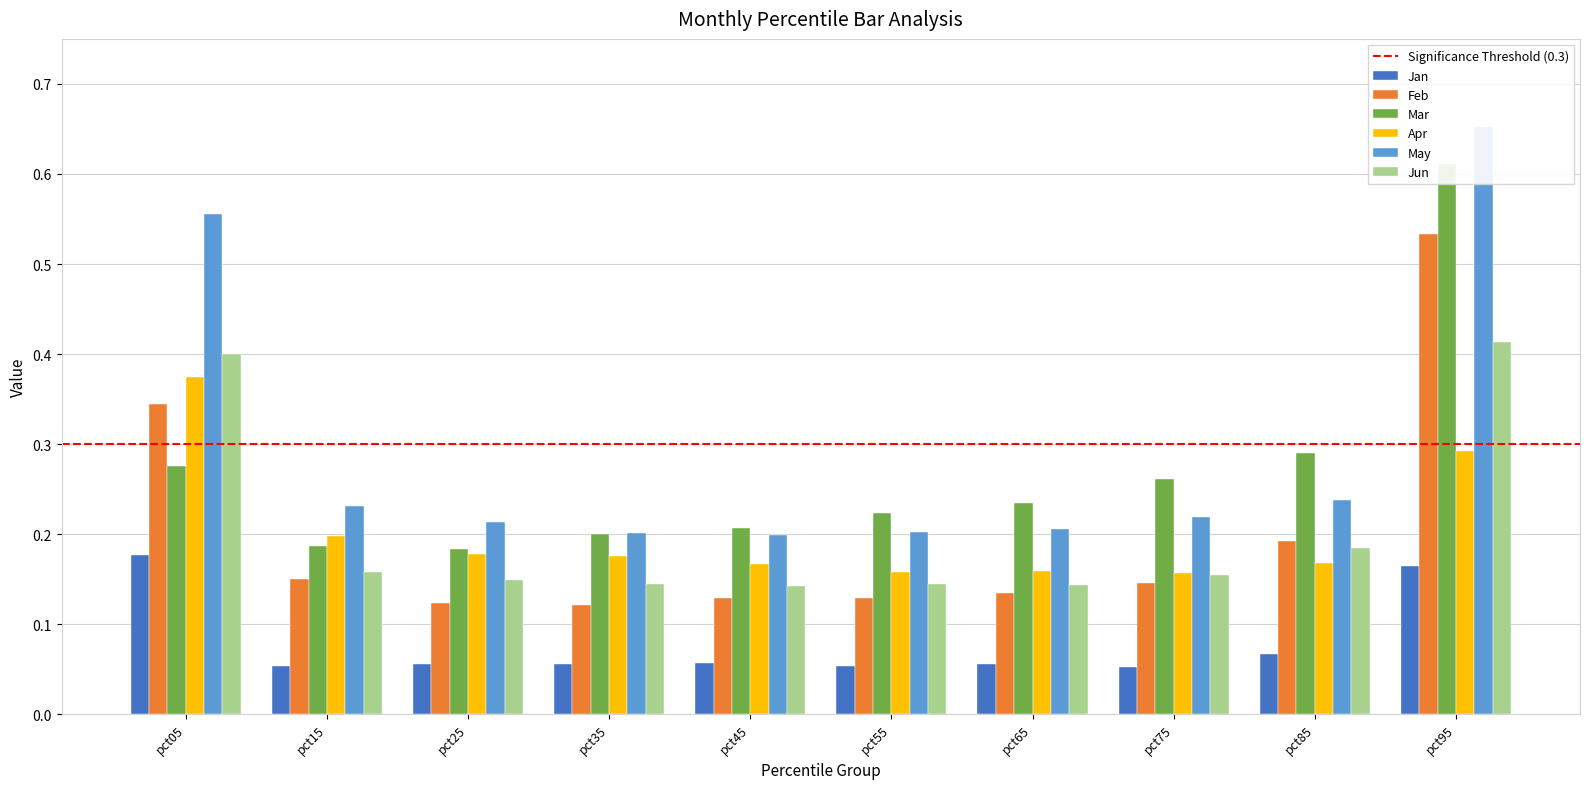

At which category is the sum across all series the highest?

pct95